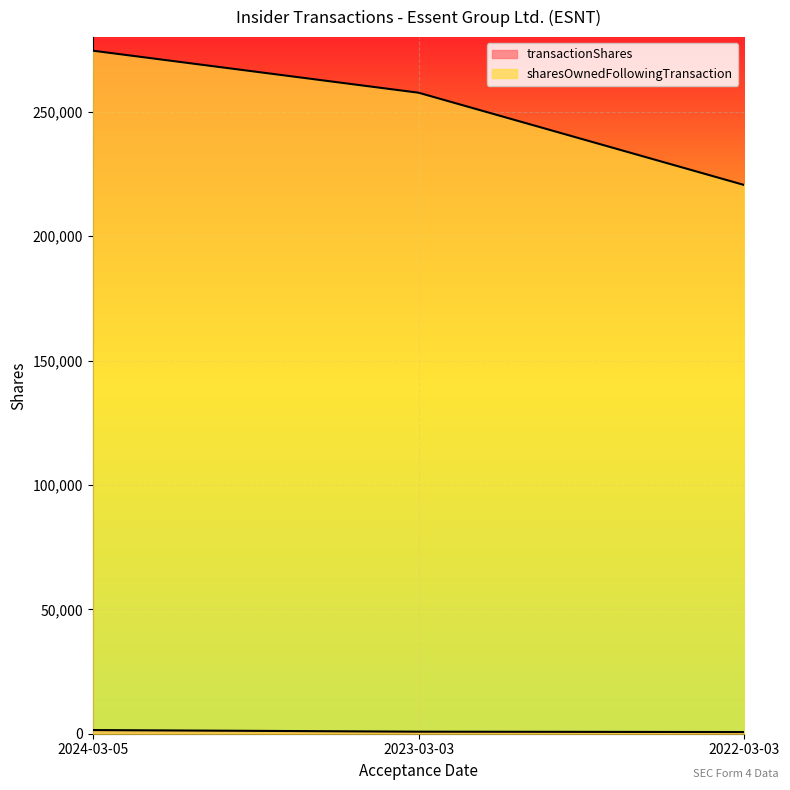

Reading right to left, extract all data points from this chart.

transactionShares: 2022-03-03=673	2023-03-03=827	2024-03-05=1471
sharesOwnedFollowingTransaction: 2022-03-03=220537	2023-03-03=257652	2024-03-05=274552